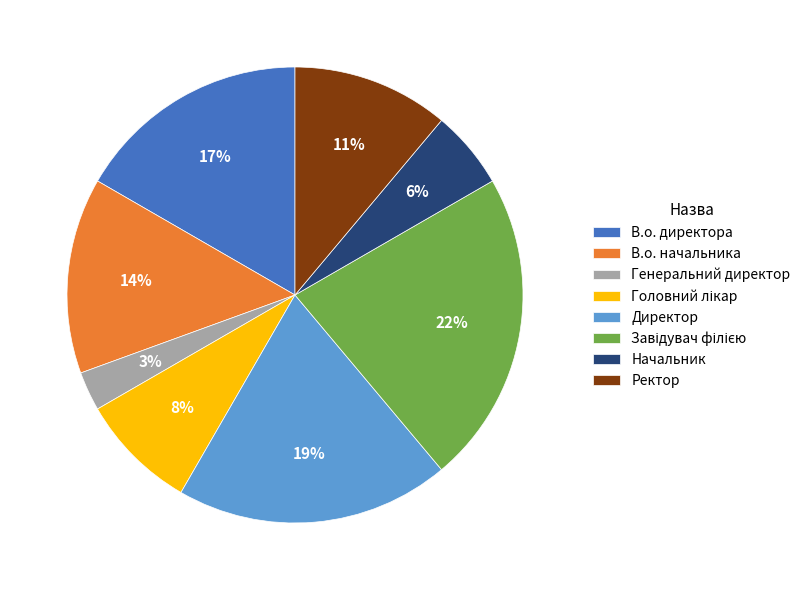

Which category has the smallest portion of the pie?

Генеральний директор